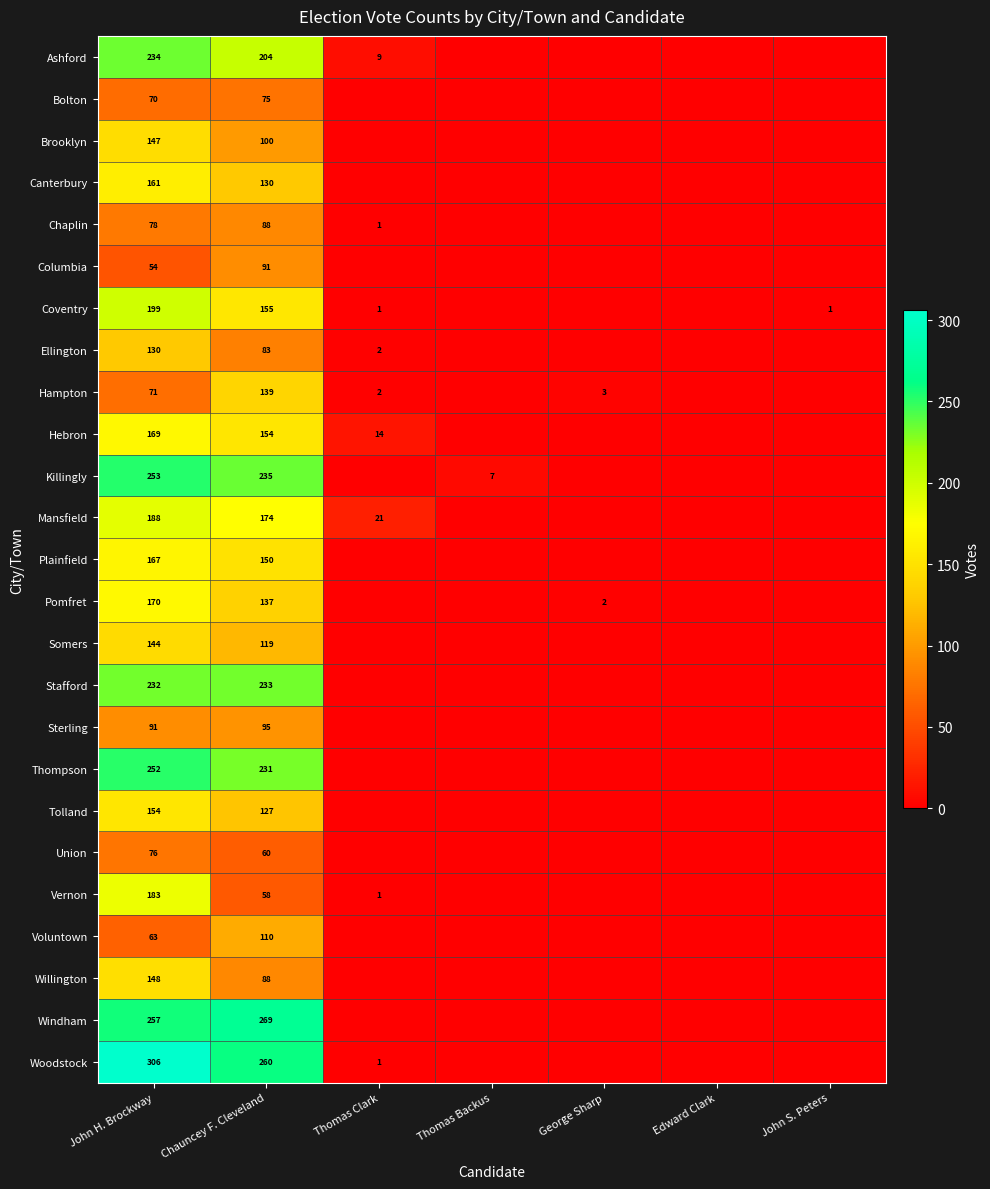

At John H. Brockway, list the series in order from largest to smallest.

Woodstock, Windham, Killingly, Thompson, Ashford, Stafford, Coventry, Mansfield, Vernon, Pomfret, Hebron, Plainfield, Canterbury, Tolland, Willington, Brooklyn, Somers, Ellington, Sterling, Chaplin, Union, Hampton, Bolton, Voluntown, Columbia